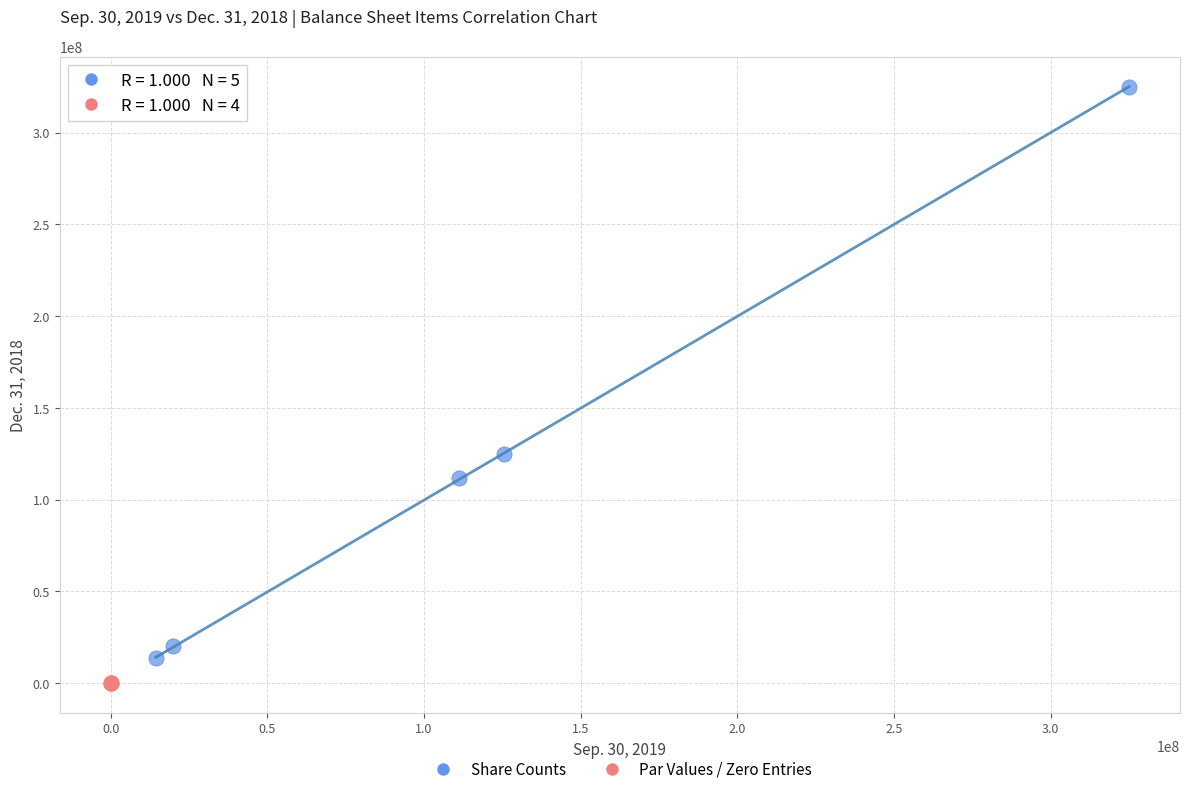

Which series reaches the maximum Y coordinate?

Share Counts